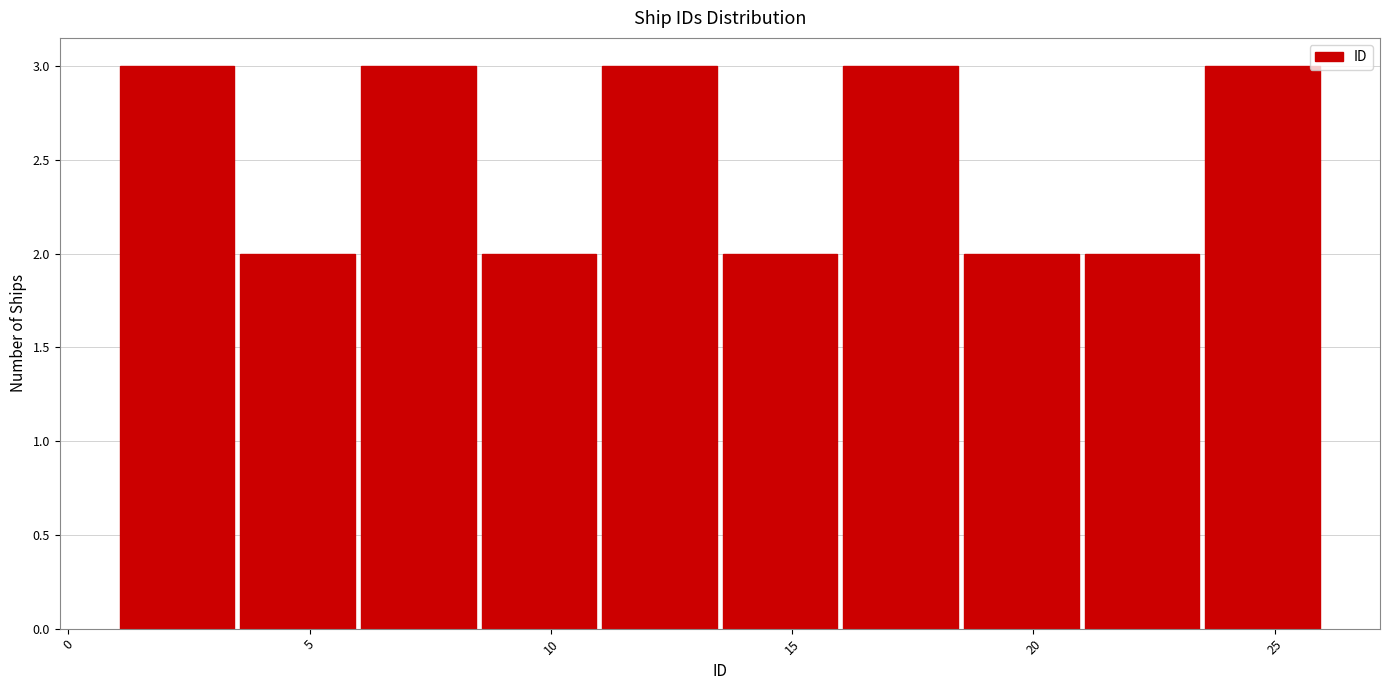

Reading left to right, transcribe this chart: for each bar, give the range it covers on the x-axis and its height. The values are not printed on the chart, so give them approximately, as read against the axis.

1.0 to 3.5: 3
3.5 to 6.0: 2
6.0 to 8.5: 3
8.5 to 11.0: 2
11.0 to 13.5: 3
13.5 to 16.0: 2
16.0 to 18.5: 3
18.5 to 21.0: 2
21.0 to 23.5: 2
23.5 to 26.0: 3